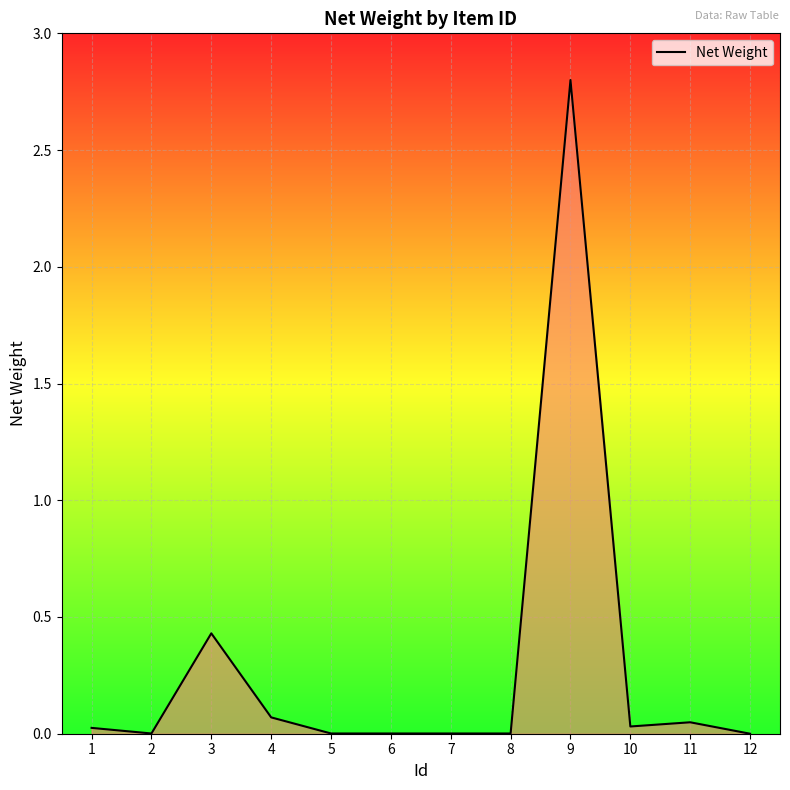

What is the greatest value displayed?

2.8